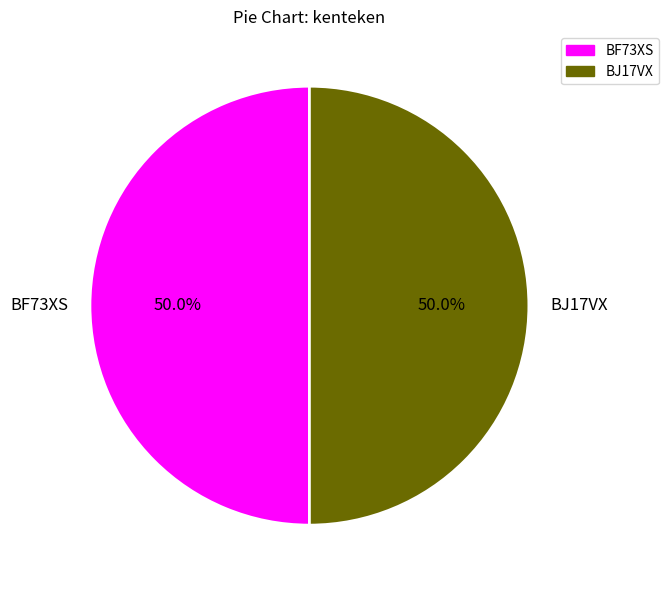

Is the sum of BF73XS and BJ17VX greater than half?

Yes